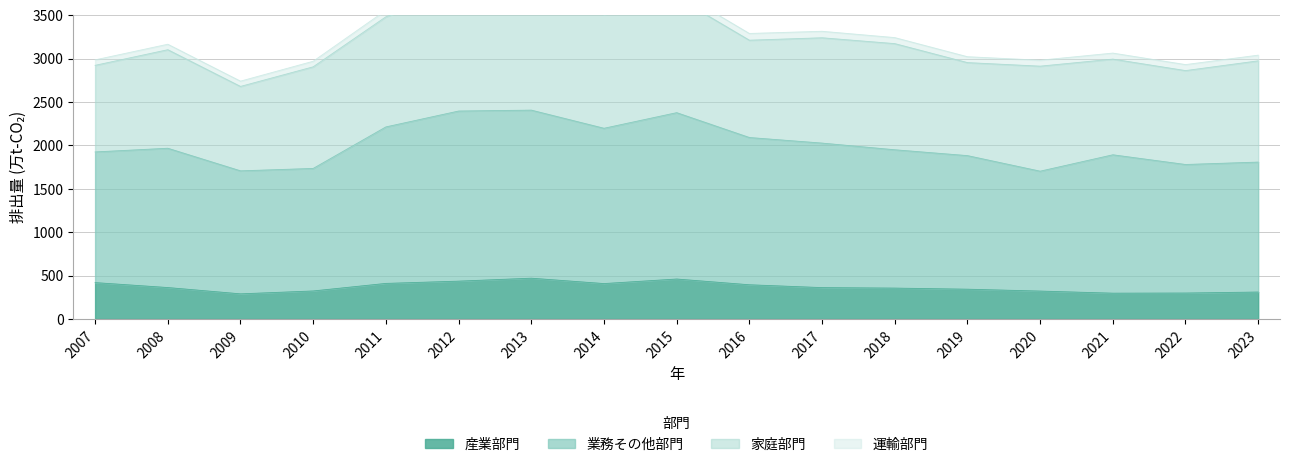

Rank the categories by 業務その他部門 value from highest to lowest.

2013, 2012, 2015, 2011, 2014, 2016, 2017, 2008, 2018, 2007, 2021, 2019, 2023, 2022, 2010, 2009, 2020